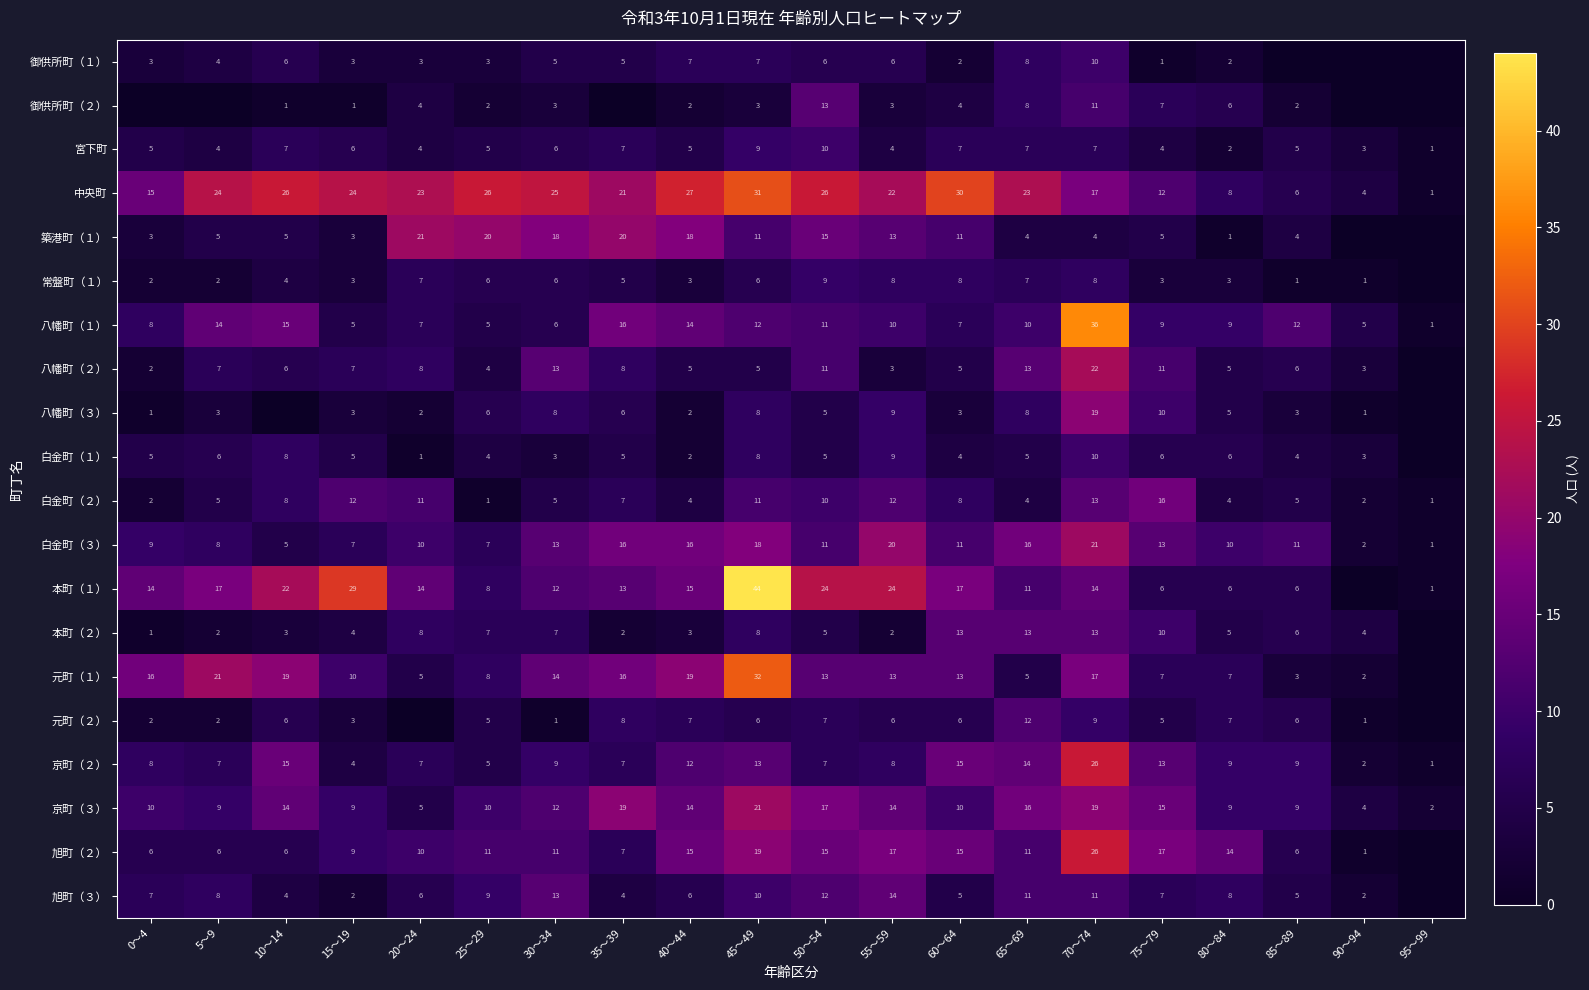

Which has a higher value, 65～69 or 0～4?

65～69